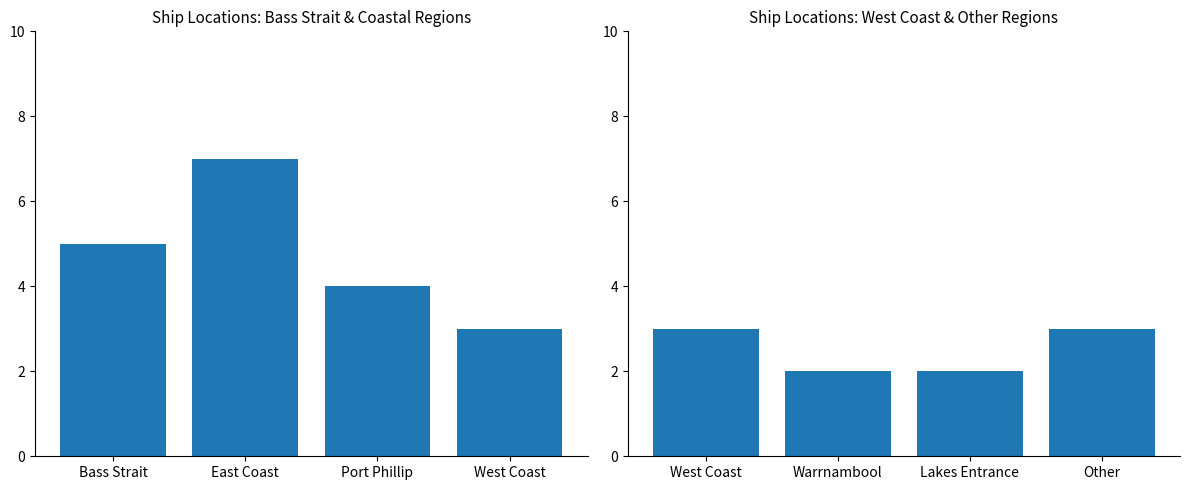

Is it true that Count (left regions) equals 3 at West Coast?

True